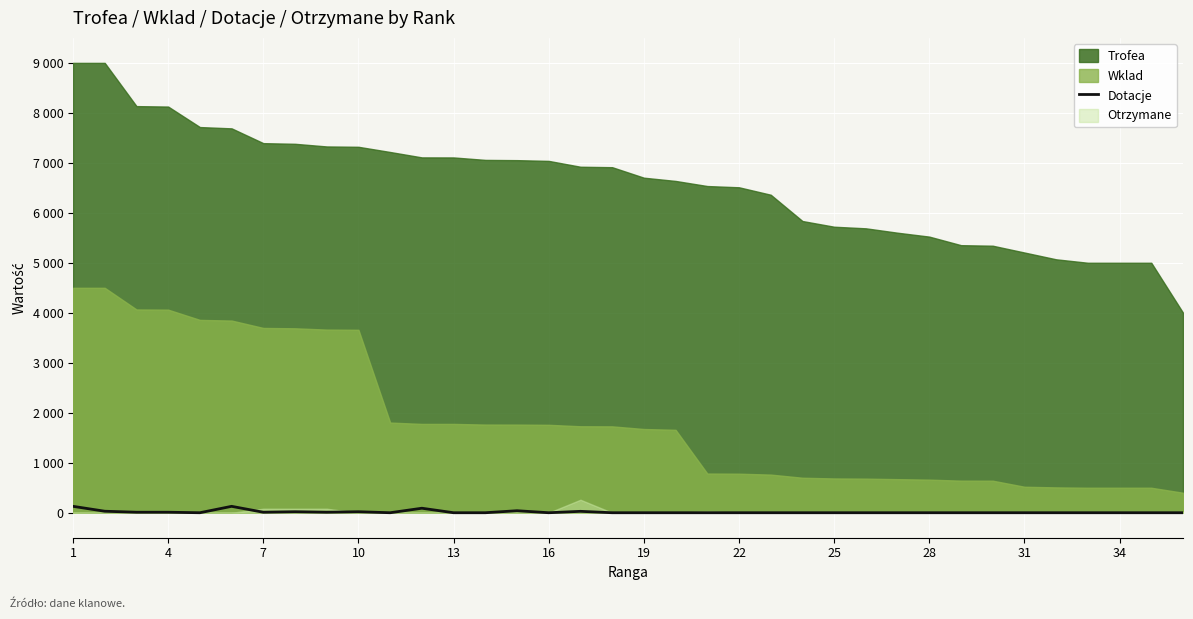

At which category does the chart reach its peak across all series?

1